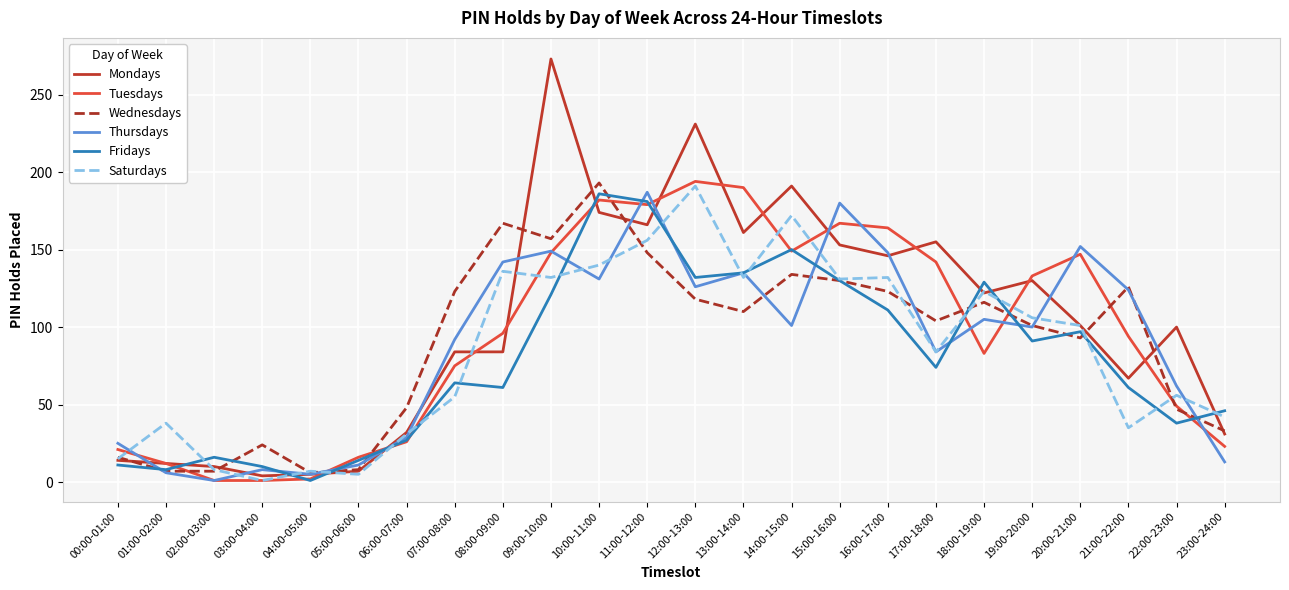

What is the sum of all Thursdays values?

2116